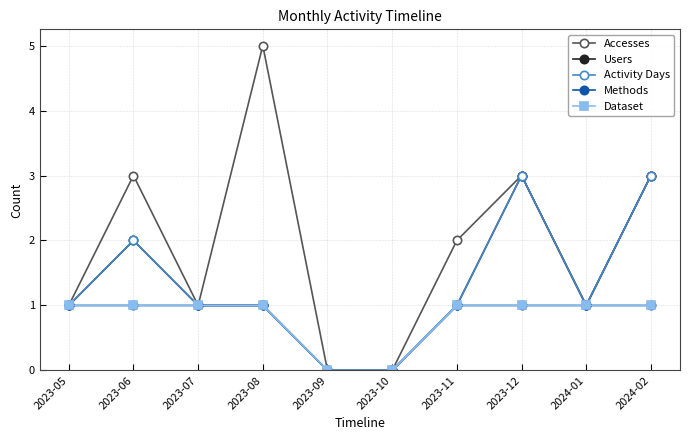

At which category does Users reach its first local valley?

2024-01